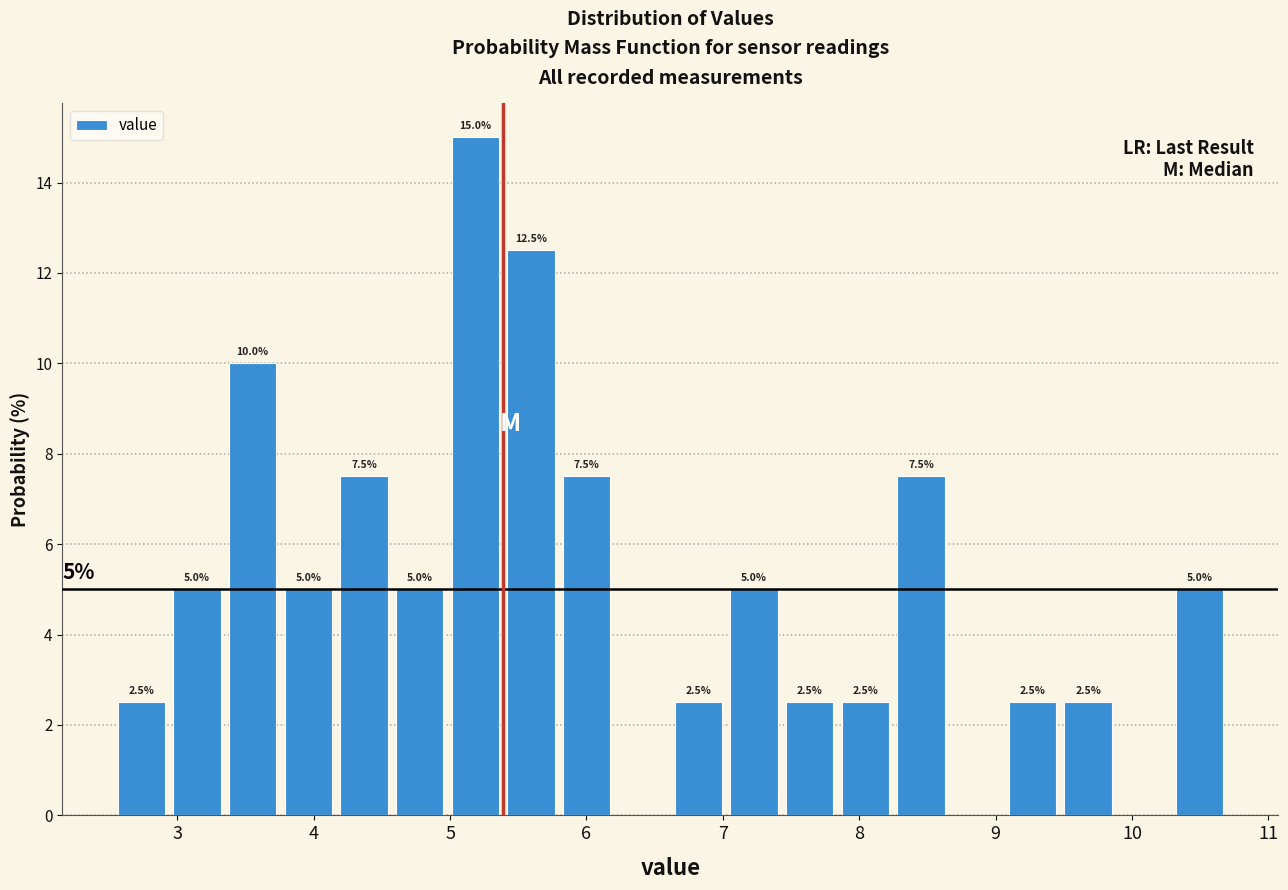

Over which range of the x-axis is the bar tallest?

5.0 to 5.4